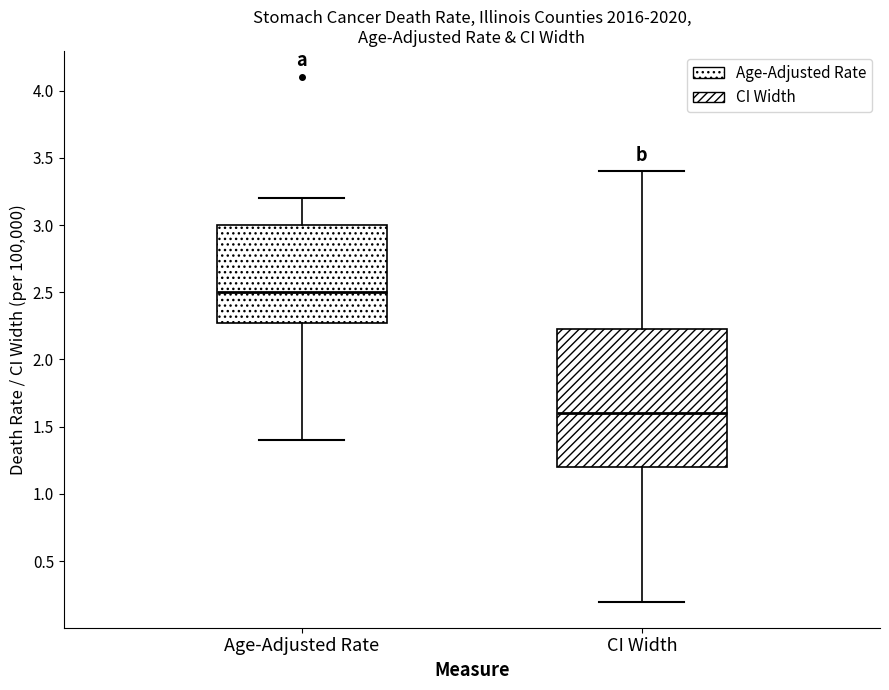

Where is the lower edge of the box for Age-Adjusted Rate on the y-axis? The values are not printed on the chart, so give them approximately, as read against the axis.

2.30